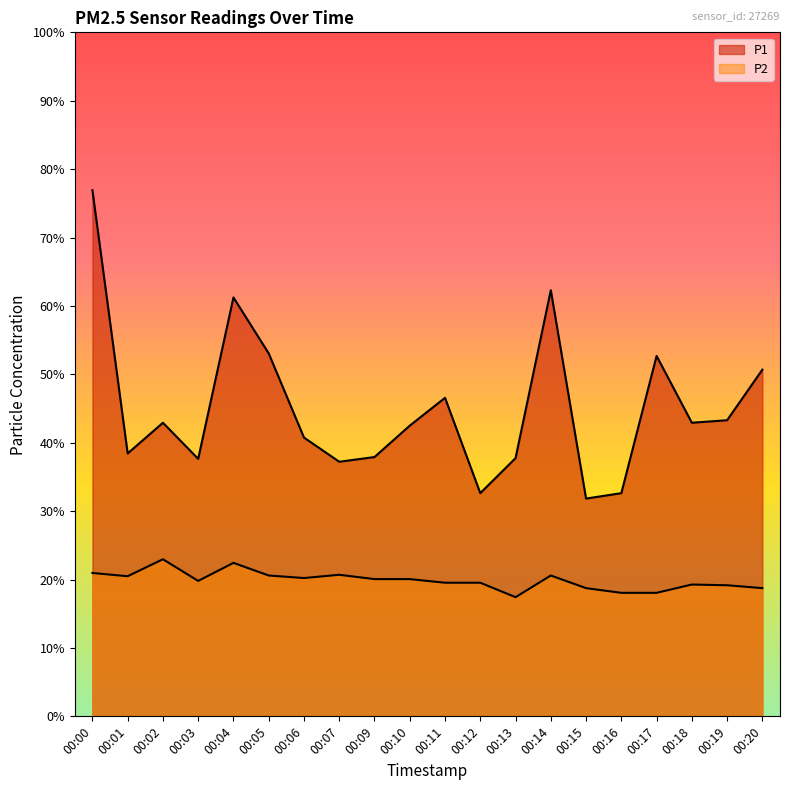

True or false: P2 has more than 0 interior local peaks.

True